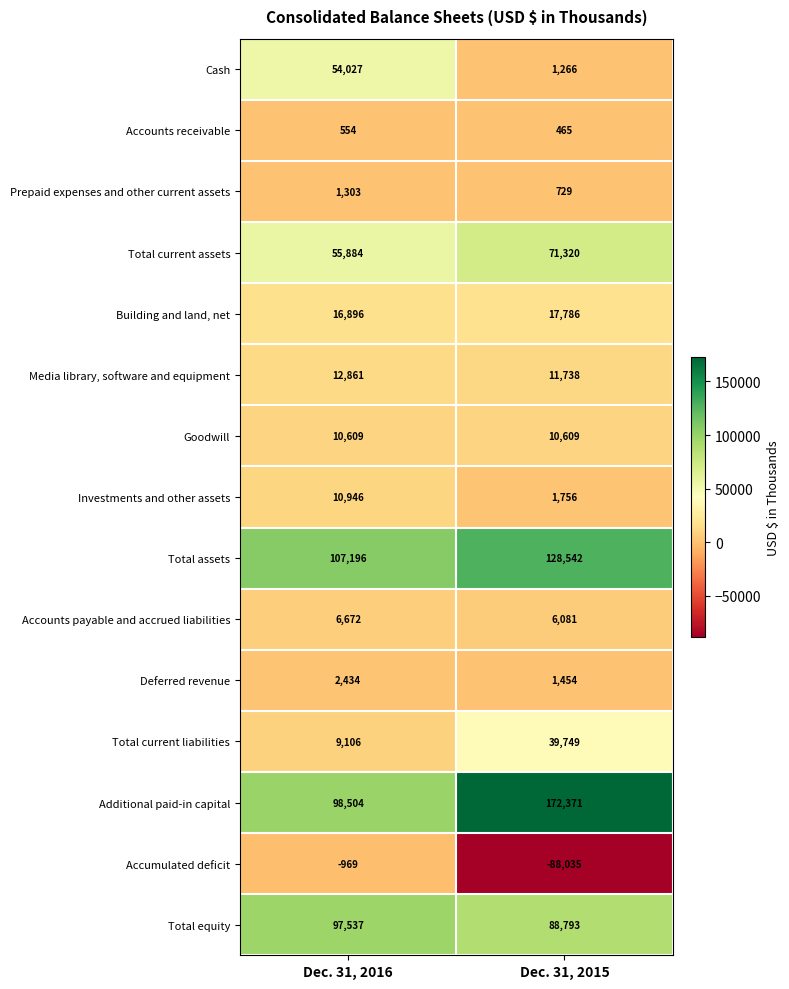

Which series changed the most between Dec. 31, 2016 and Dec. 31, 2015?

Accumulated deficit